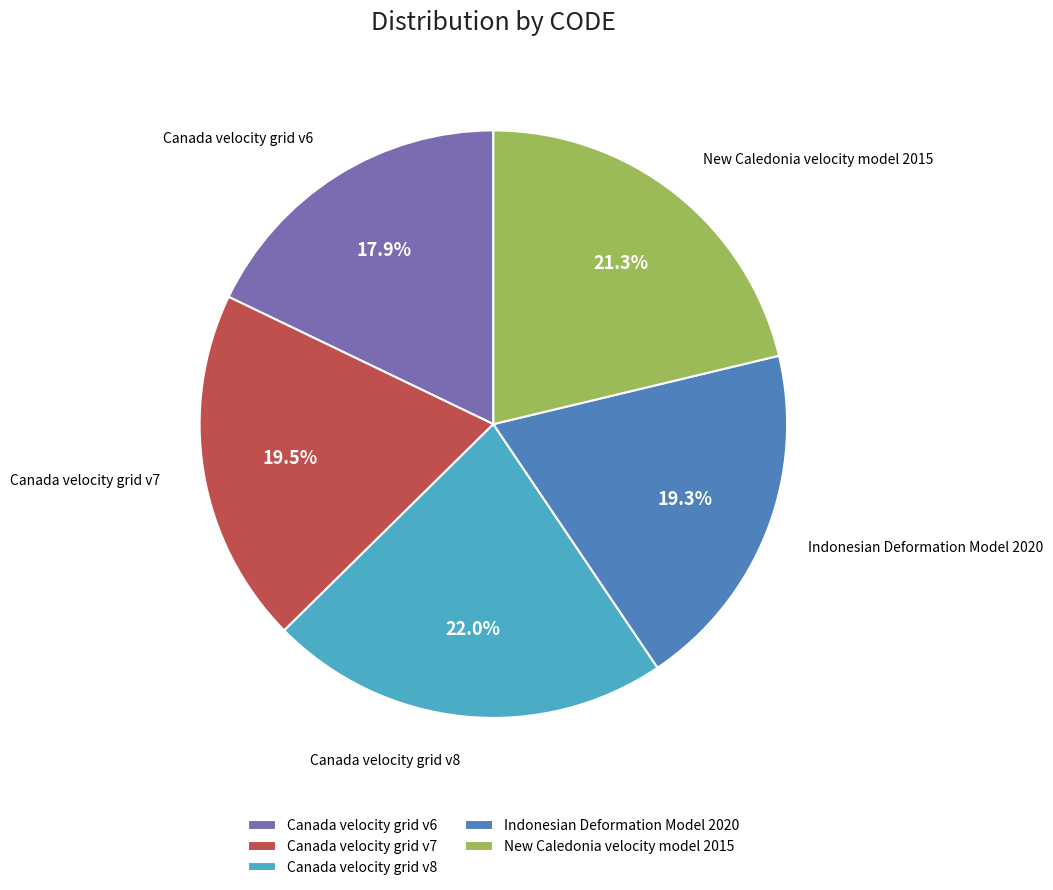

Does Canada velocity grid v7 account for over 50% of the chart?

No